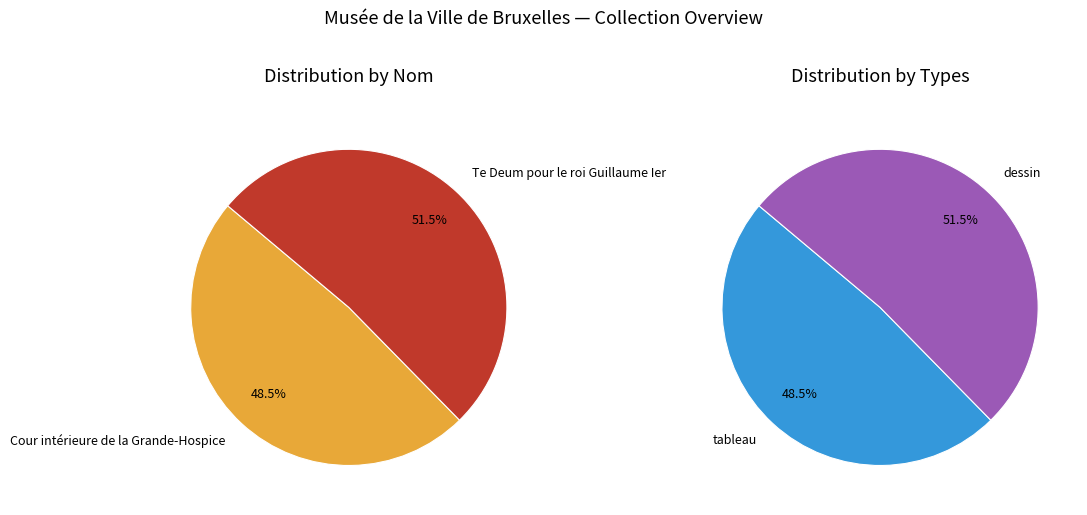

Approximately how many times larger is the value at Te Deum pour le roi Guillaume Ier compared to Cour intérieure de la Grande-Hospice?

1.1